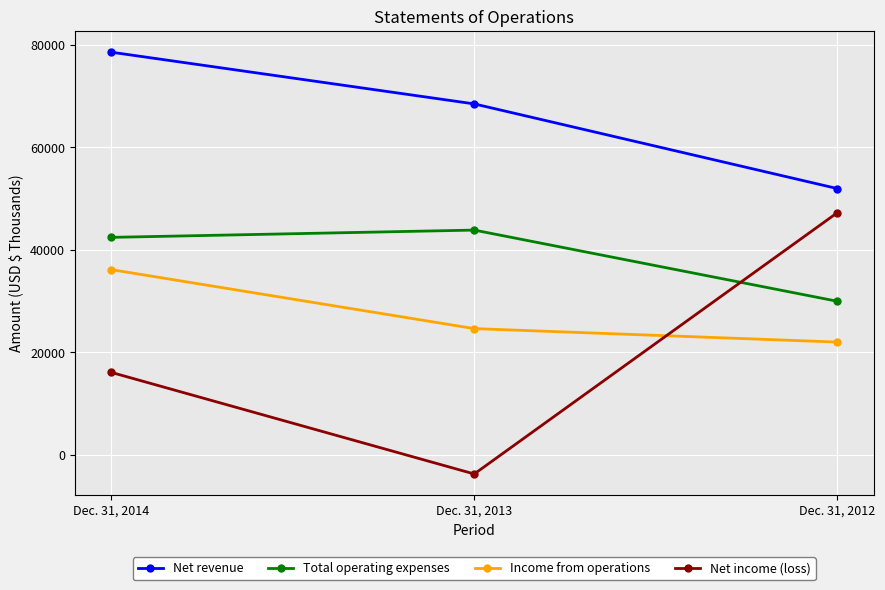

How many lines are shown in the chart?

4